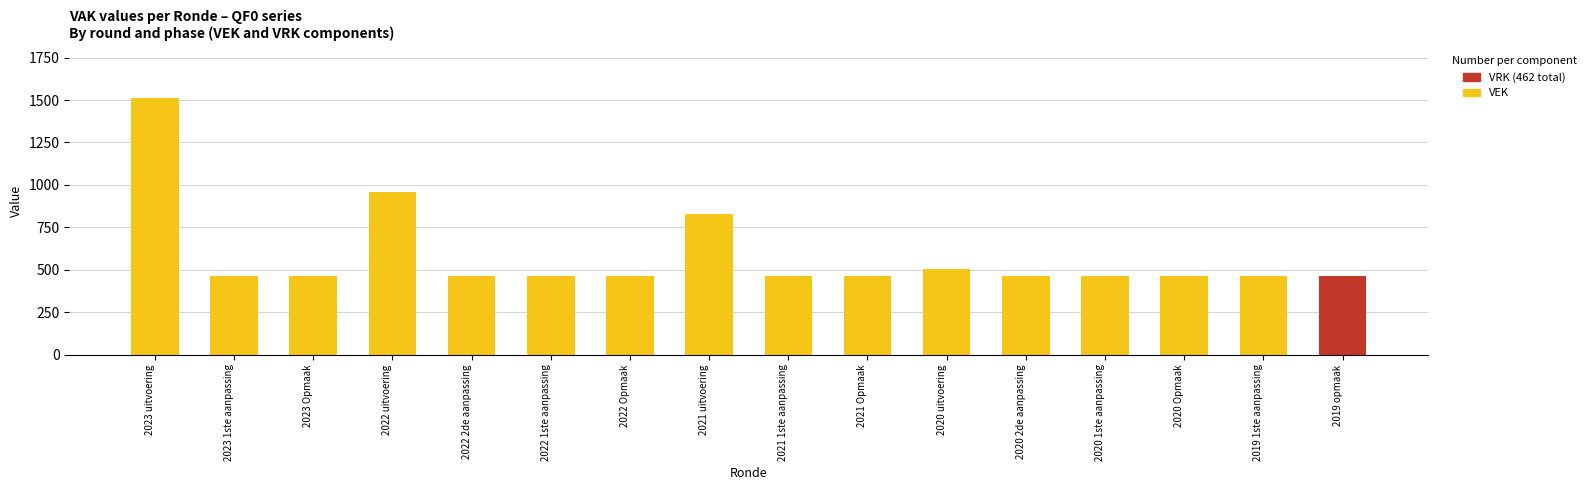

What is the total value across all series at 2020 Opmaak?

462